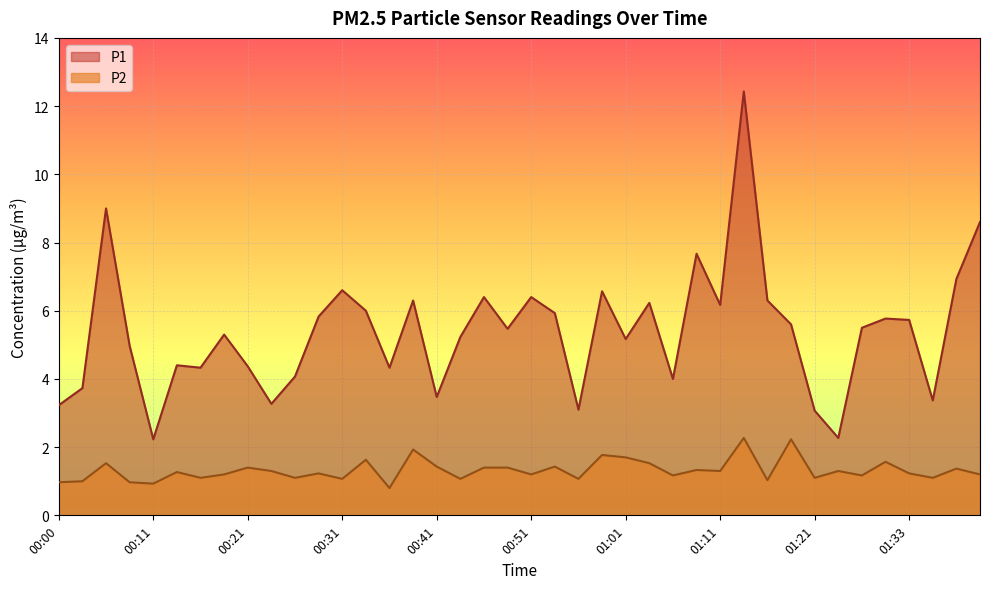

How many lines are shown in the chart?

2